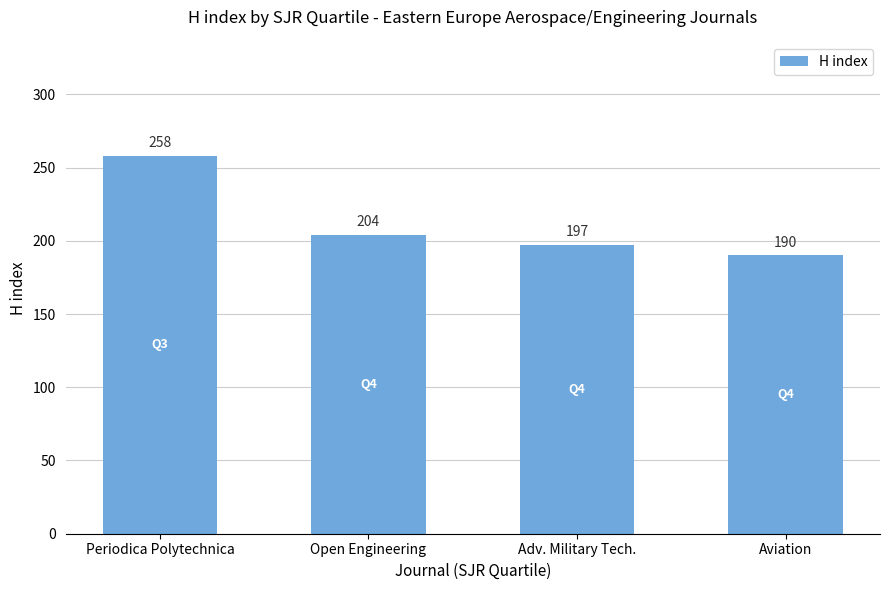

Which label corresponds to the largest value in the chart?

Periodica Polytechnica